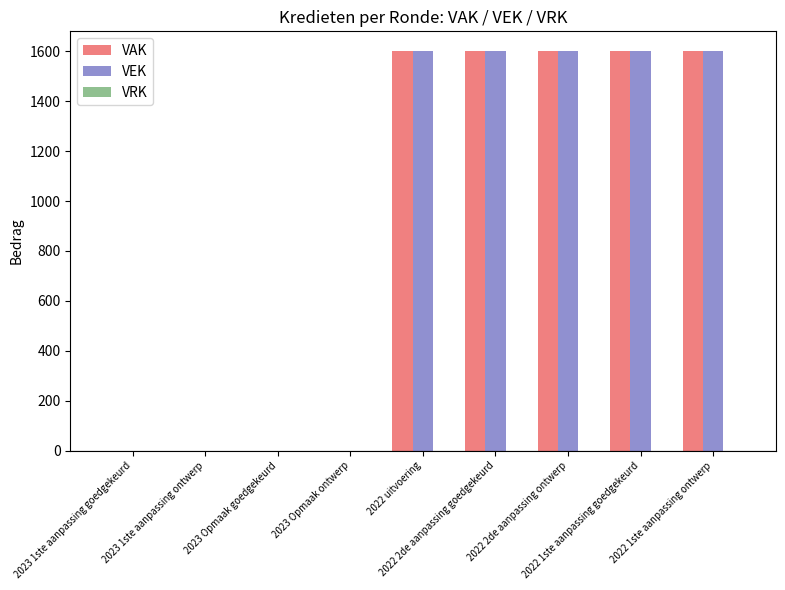

What is the greatest value displayed?

1600